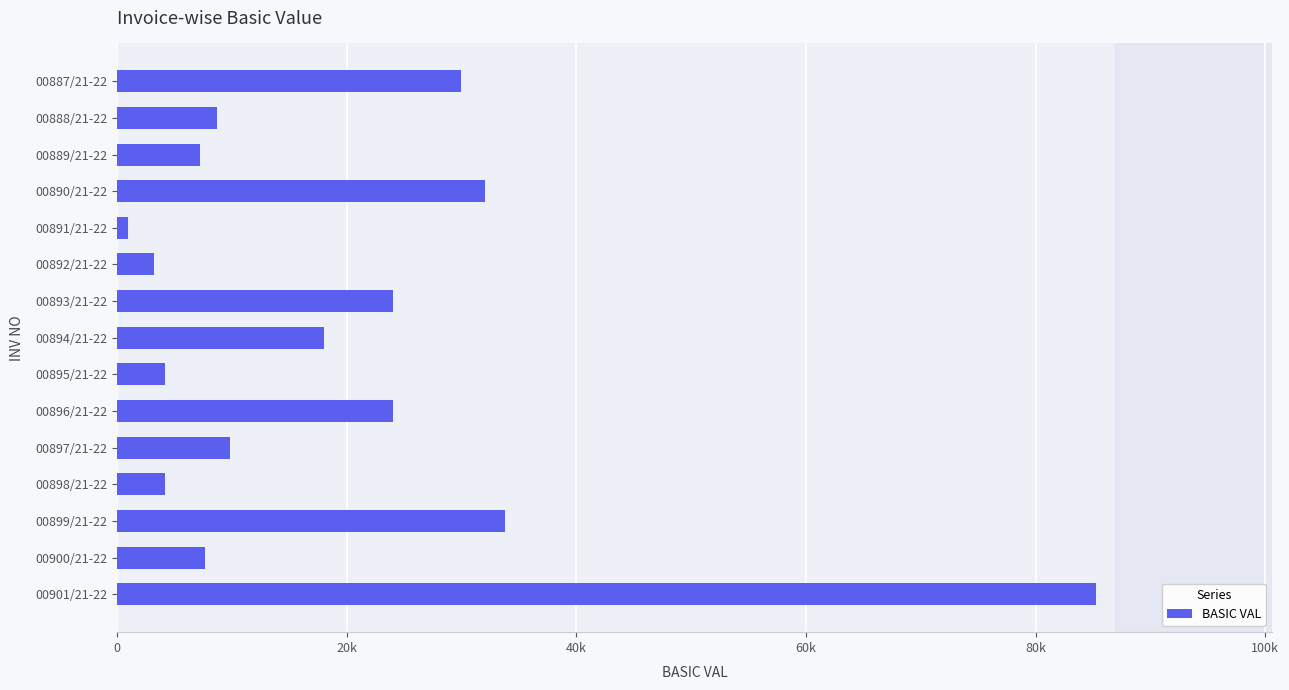

At which label is the value closest to 43092?

00899/21-22